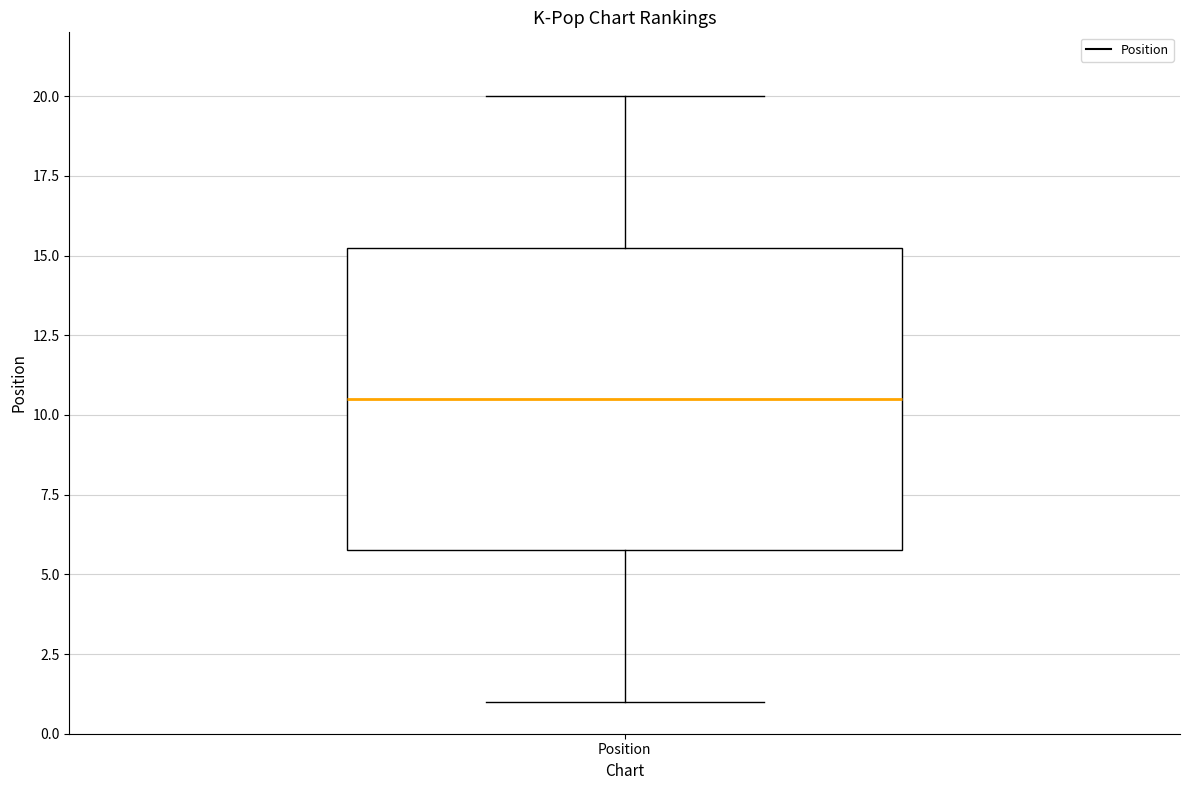

Read this box plot against the y-axis: the position of the median line, the range covered by the box, and the ends of both whiskers. The values are not printed on the chart, so give them approximately, as read against the axis.

median 10.5, box 6.0 to 15.5, whiskers 1.0 to 20.0